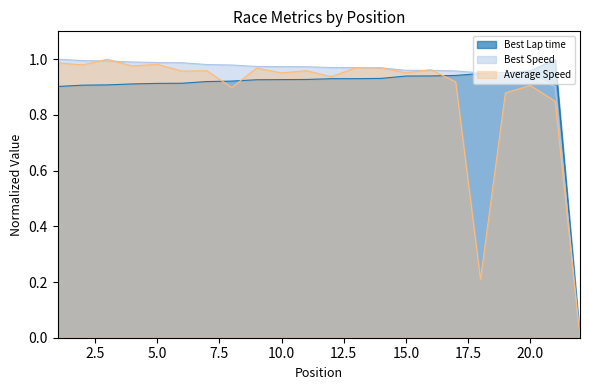

What is the sum of the Best Speed values at 9 and 8?

2.0